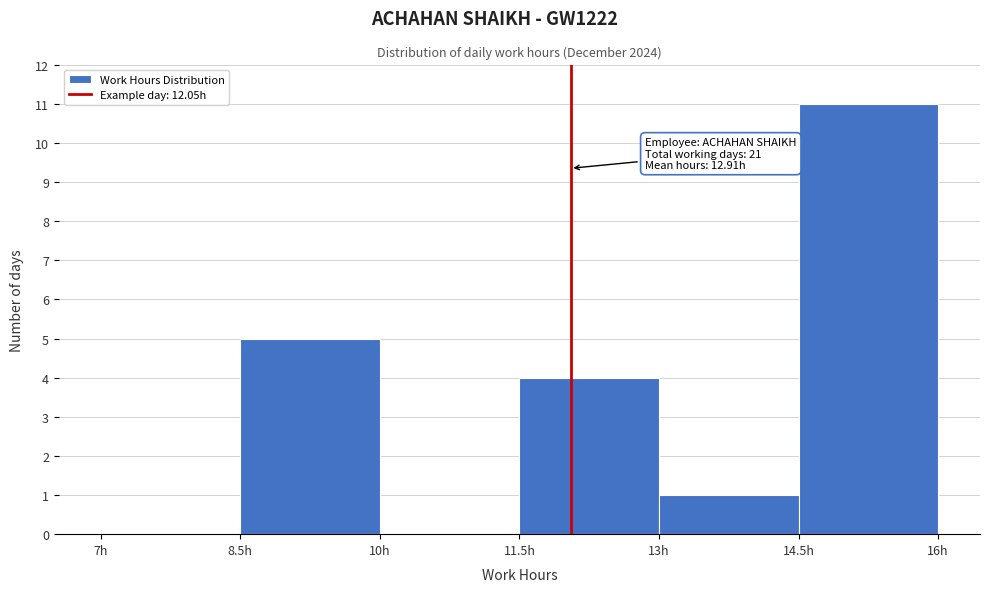

Over which range of the x-axis is the bar tallest?

14.5 to 16.0